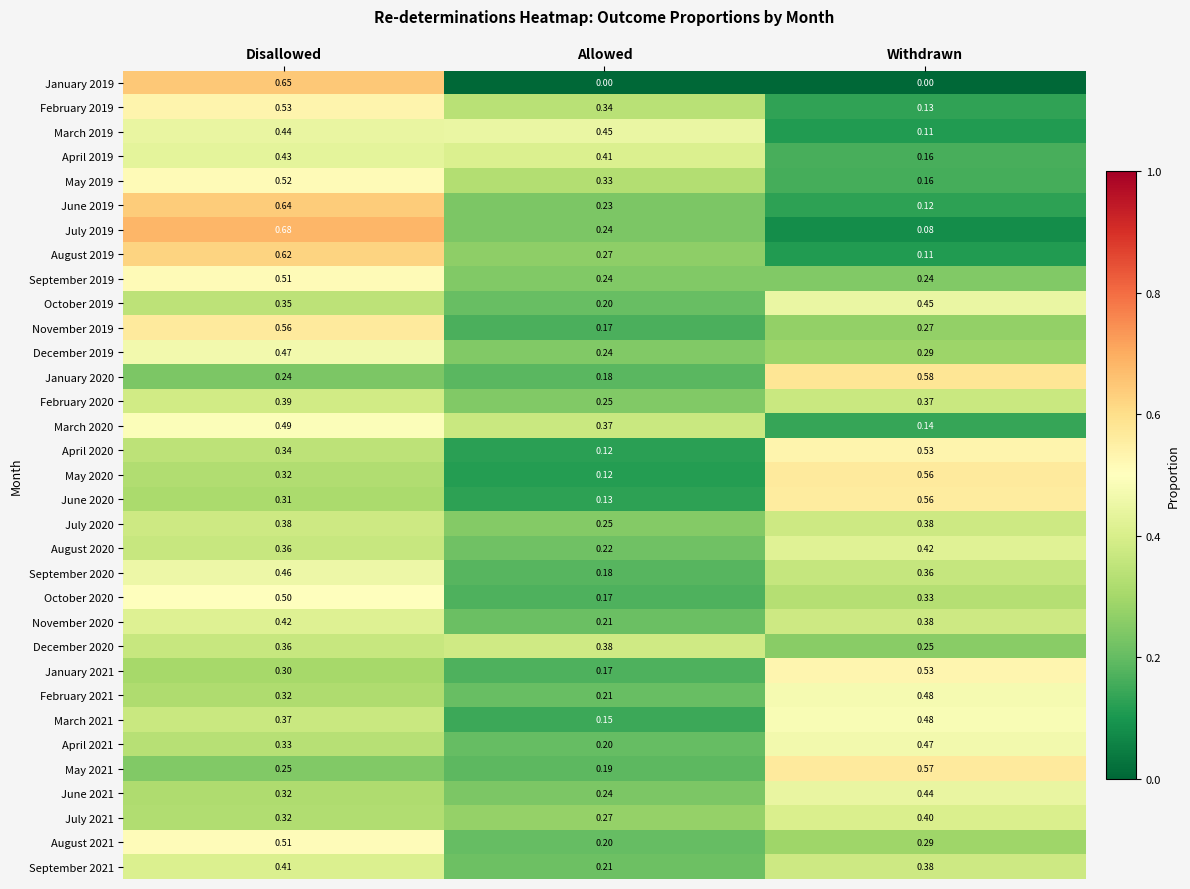

At which category is the sum across all series the highest?

Disallowed